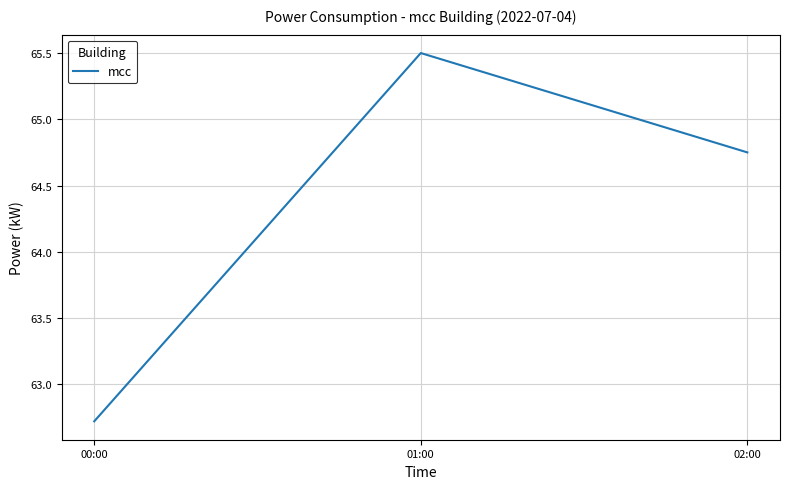

What position from the left is 02:00?

3